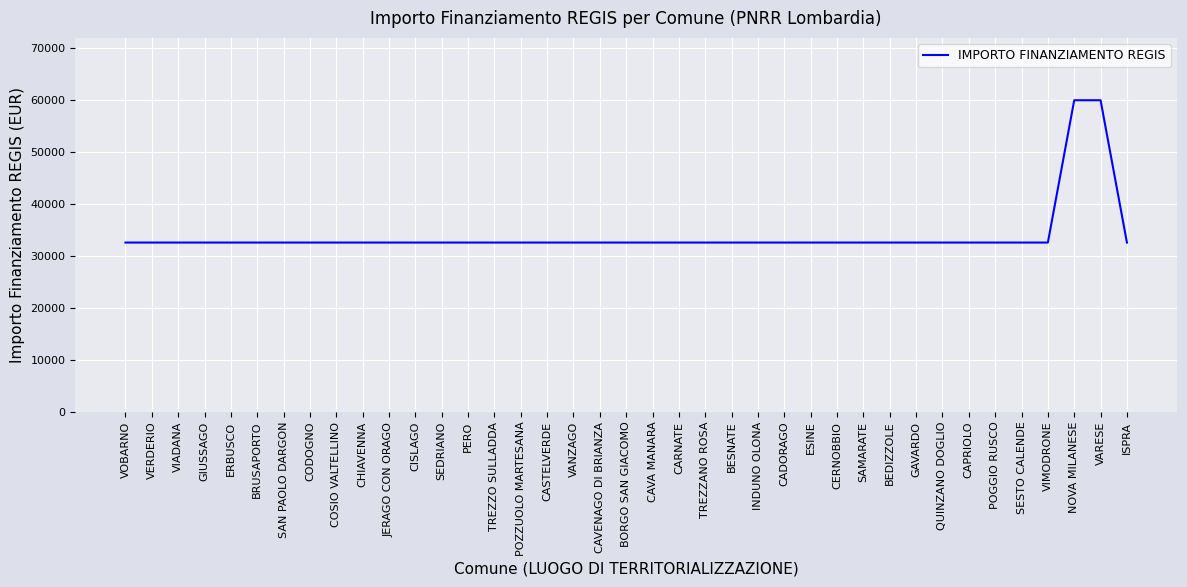

What is the minimum value shown in the chart?

32589